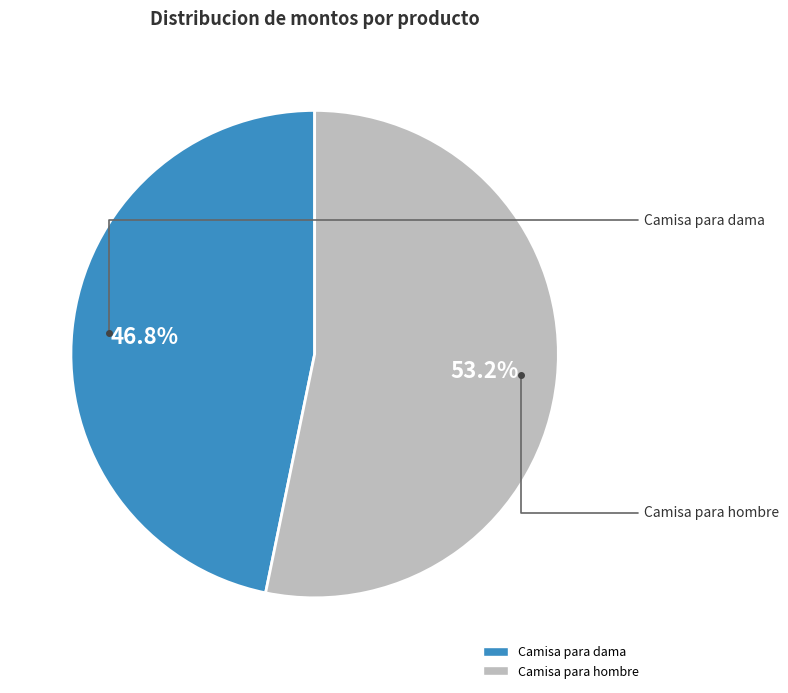

How many segments does this pie chart have?

2